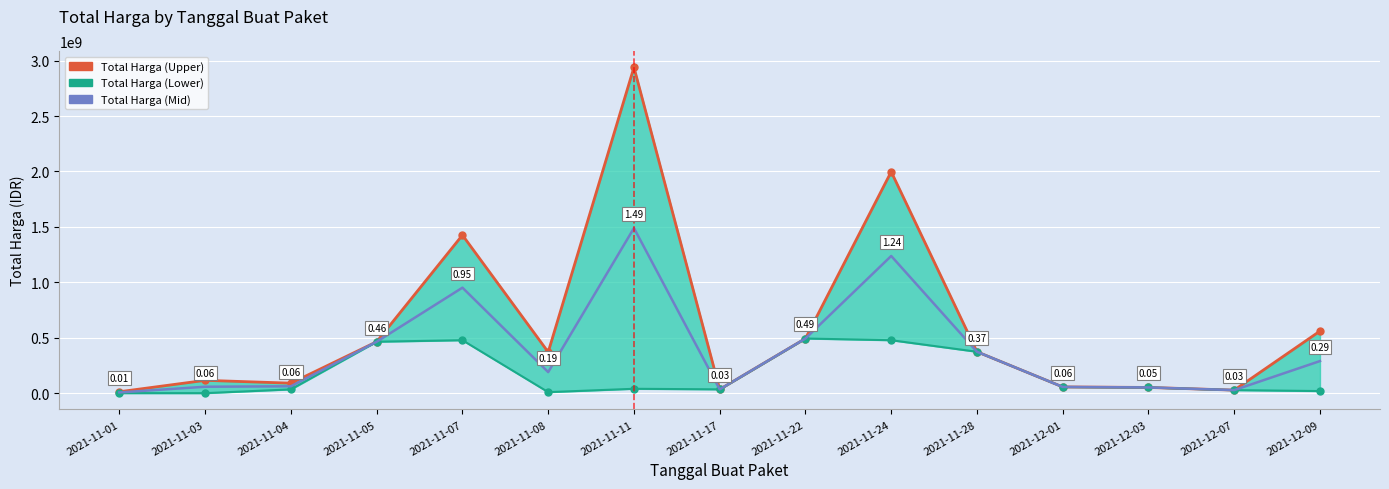

How many lines are shown in the chart?

3